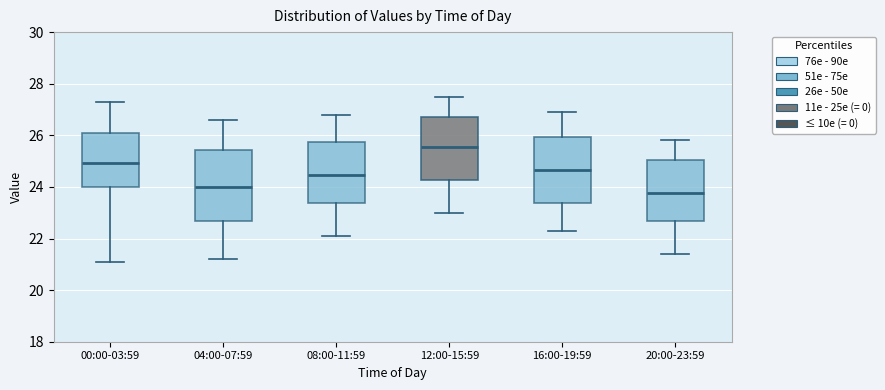

Which box's median line is the highest?

12:00-15:59